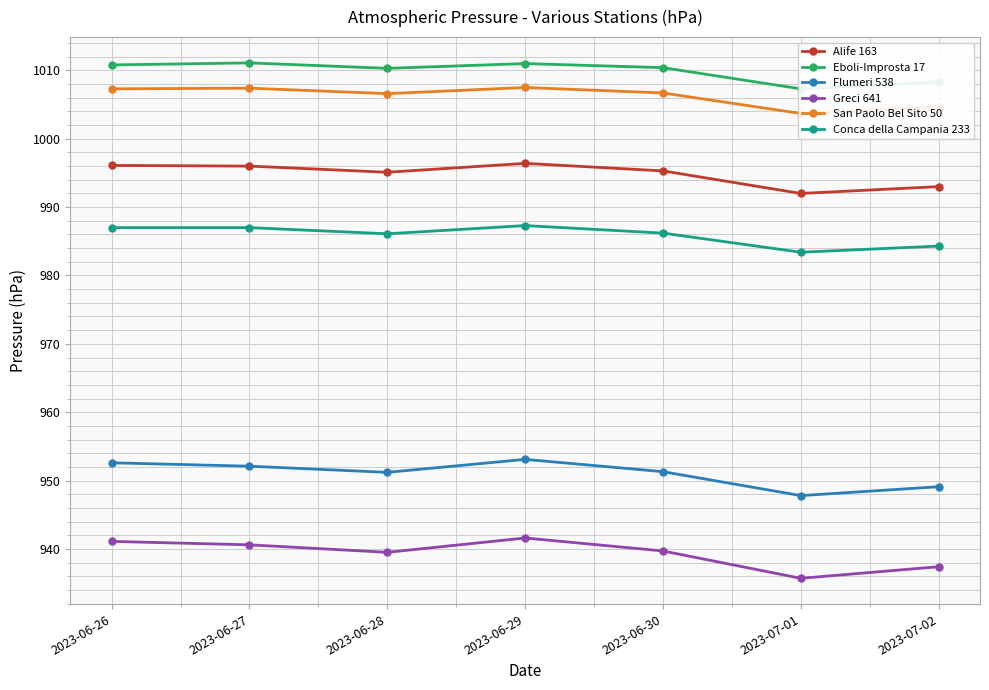

Reading right to left, extract all data points from this chart.

Alife 163: 993.0	992.0	995.3	996.4	995.1	996.0	996.1
Eboli-Improsta 17: 1008.3	1007.3	1010.4	1011.0	1010.3	1011.1	1010.8
Flumeri 538: 949.1	947.8	951.3	953.1	951.2	952.1	952.6
Greci 641: 937.4	935.7	939.7	941.6	939.5	940.6	941.1
San Paolo Bel Sito 50: 1004.7	1003.7	1006.7	1007.5	1006.6	1007.4	1007.3
Conca della Campania 233: 984.3	983.4	986.2	987.3	986.1	987.0	987.0